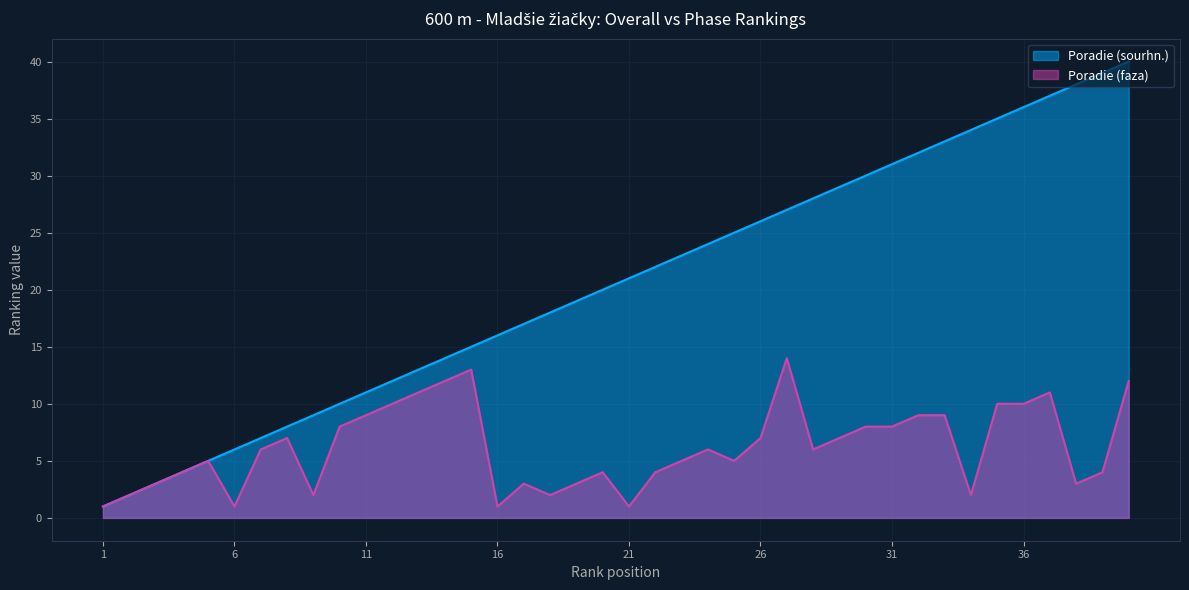

At how many categories does at least one series exceed 7?

33